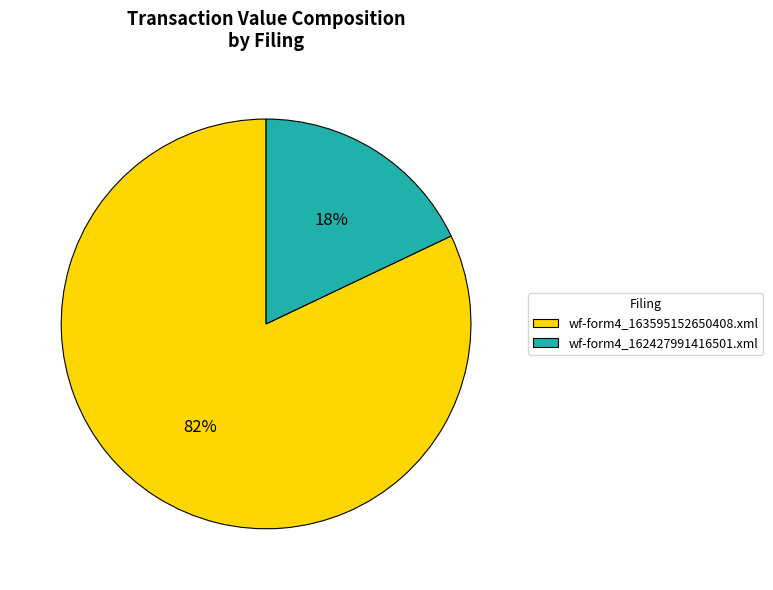

Which has a higher value, wf-form4_162427991416501.xml or wf-form4_163595152650408.xml?

wf-form4_163595152650408.xml